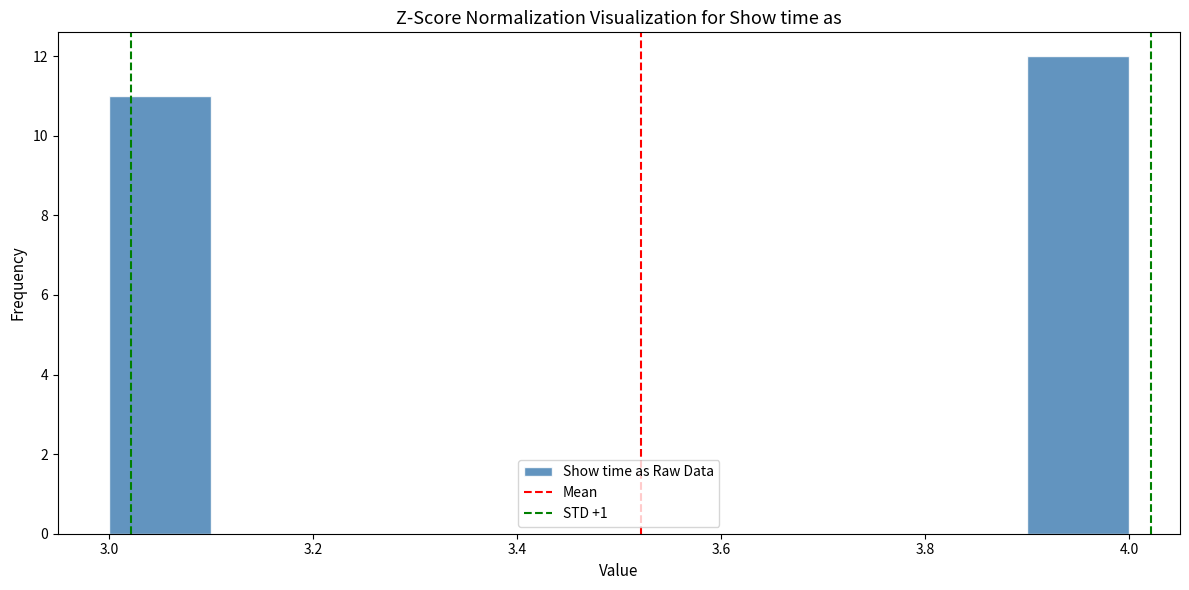

Reading left to right, transcribe this chart: for each bar, give the range it covers on the x-axis and its height. The values are not printed on the chart, so give them approximately, as read against the axis.

3.0 to 3.1: 11
3.1 to 3.2: 0
3.2 to 3.3: 0
3.3 to 3.4: 0
3.4 to 3.5: 0
3.5 to 3.6: 0
3.6 to 3.7: 0
3.7 to 3.8: 0
3.8 to 3.9: 0
3.9 to 4.0: 12